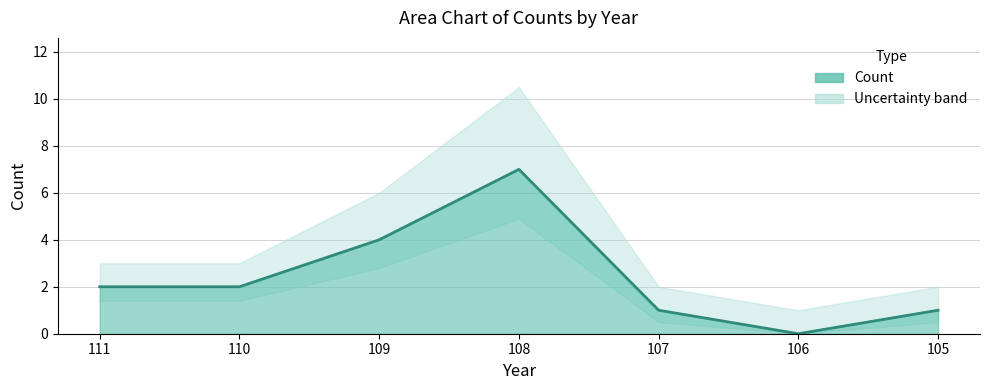

Reading left to right, extract all data points from this chart.

2	2	4	7	1	0	1